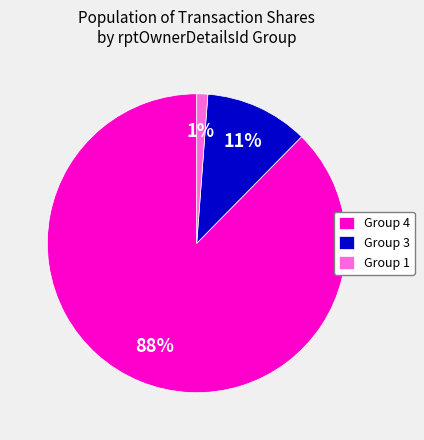

To the nearest percent, what portion does Group 4 represent?

88%